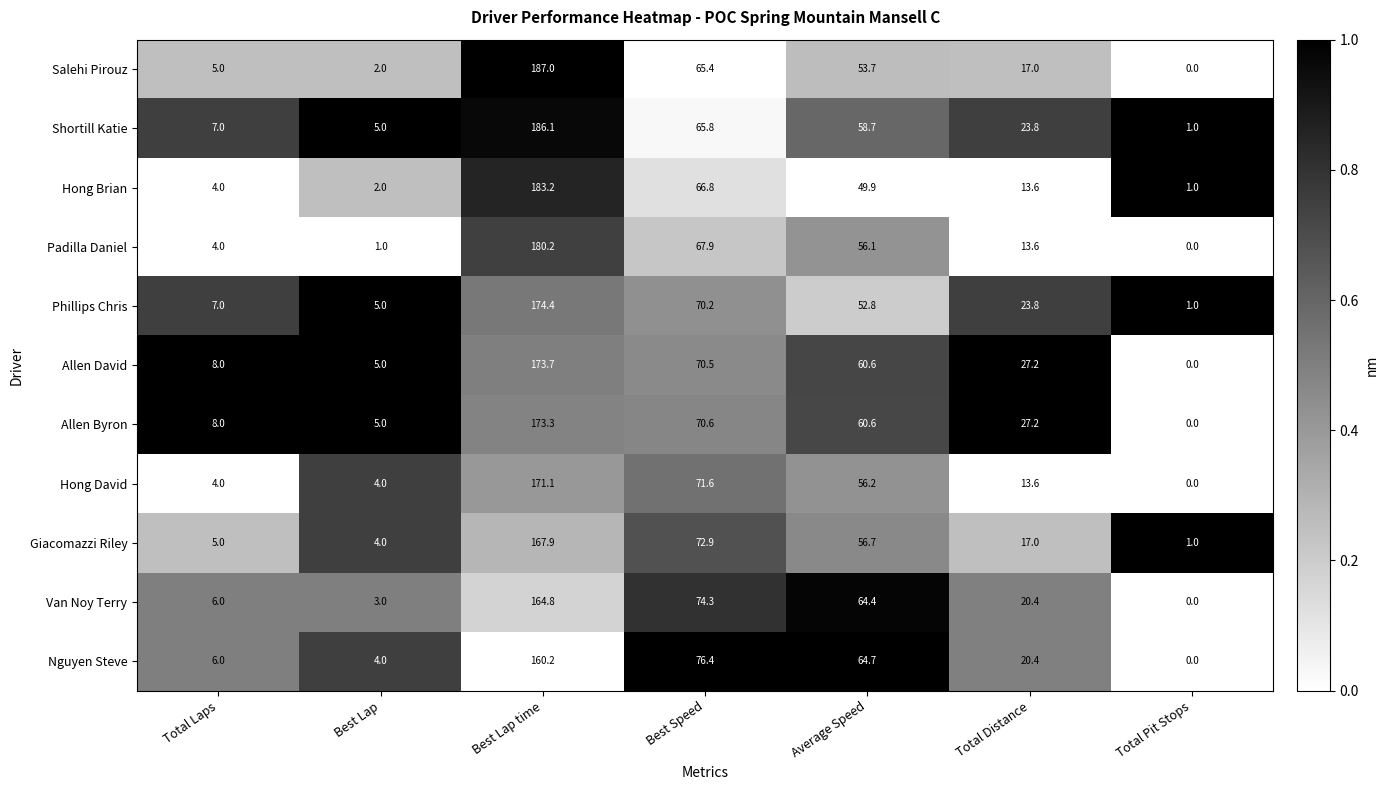

Rank the categories by Shortill Katie value from highest to lowest.

Best Lap time, Best Speed, Average Speed, Total Distance, Total Laps, Best Lap, Total Pit Stops